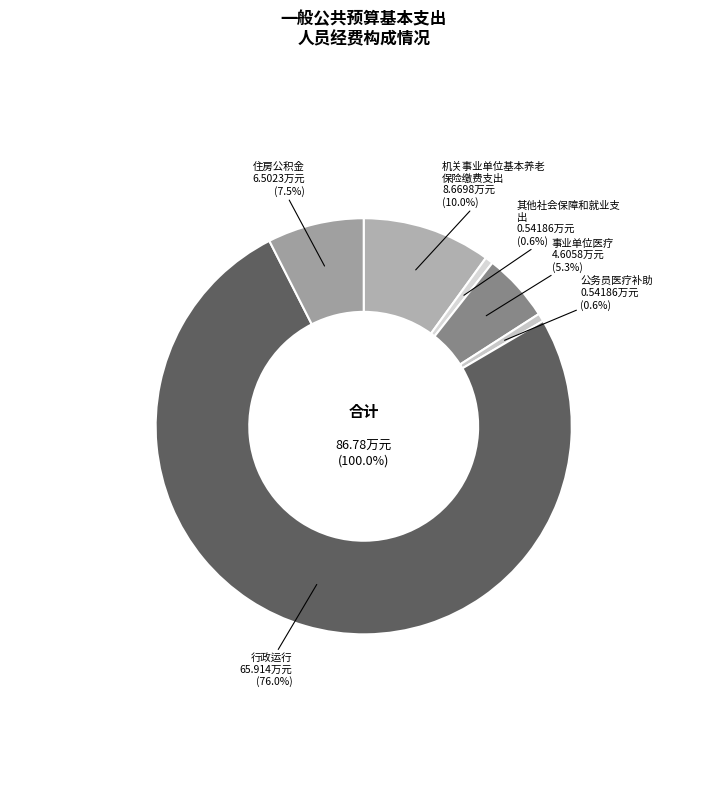

True or false: 机关事业单位基本养老保险缴费支出 accounts for 10% of the total.

True